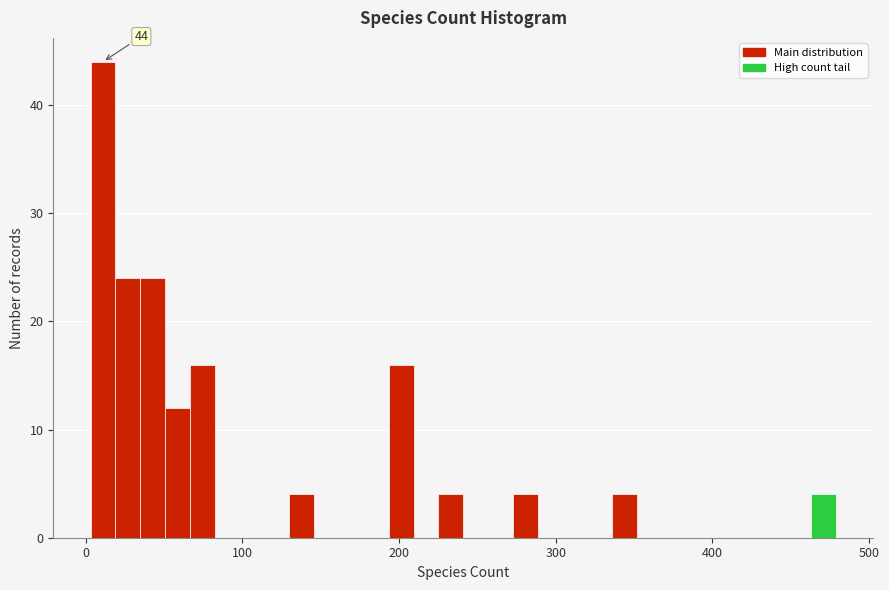

Read against the x-axis, roughly where is the centre of the tallest bar?

10